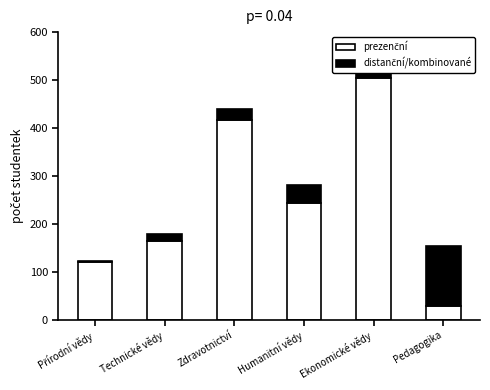

What is the total value across all series at Technické vědy?

179